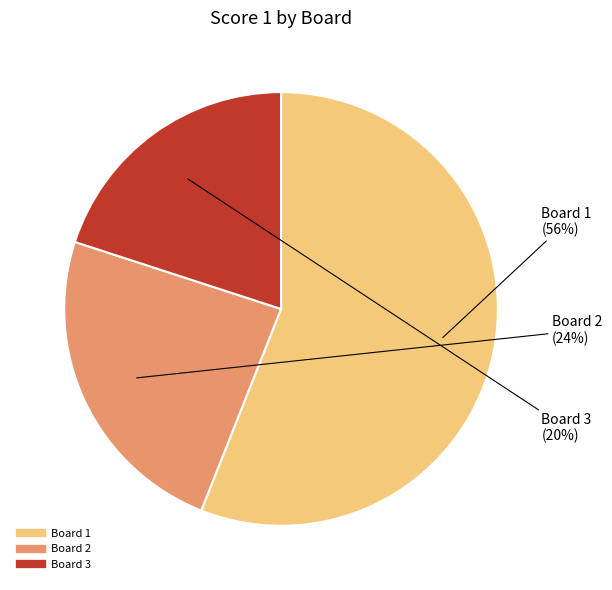

To the nearest percent, what is the difference between the largest and smallest slice percentages?

36%